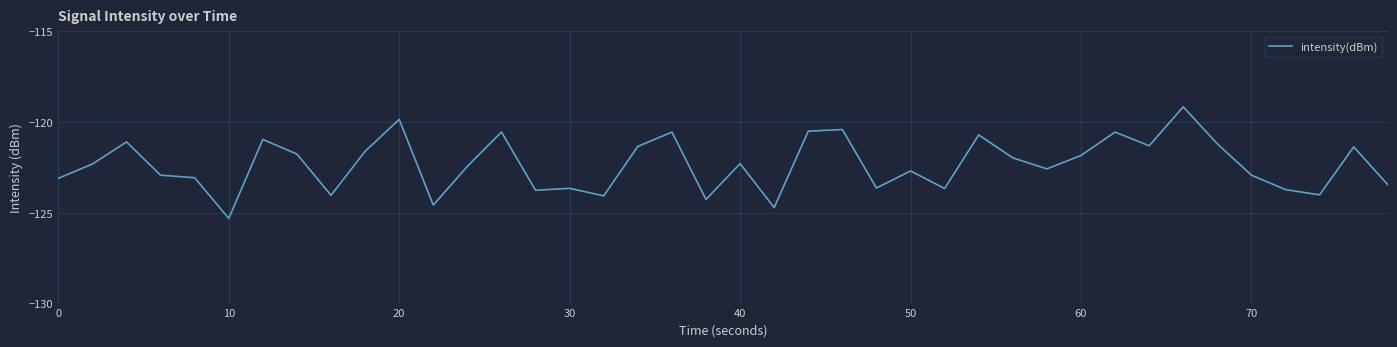

What is the minimum value shown in the chart?

-125.3